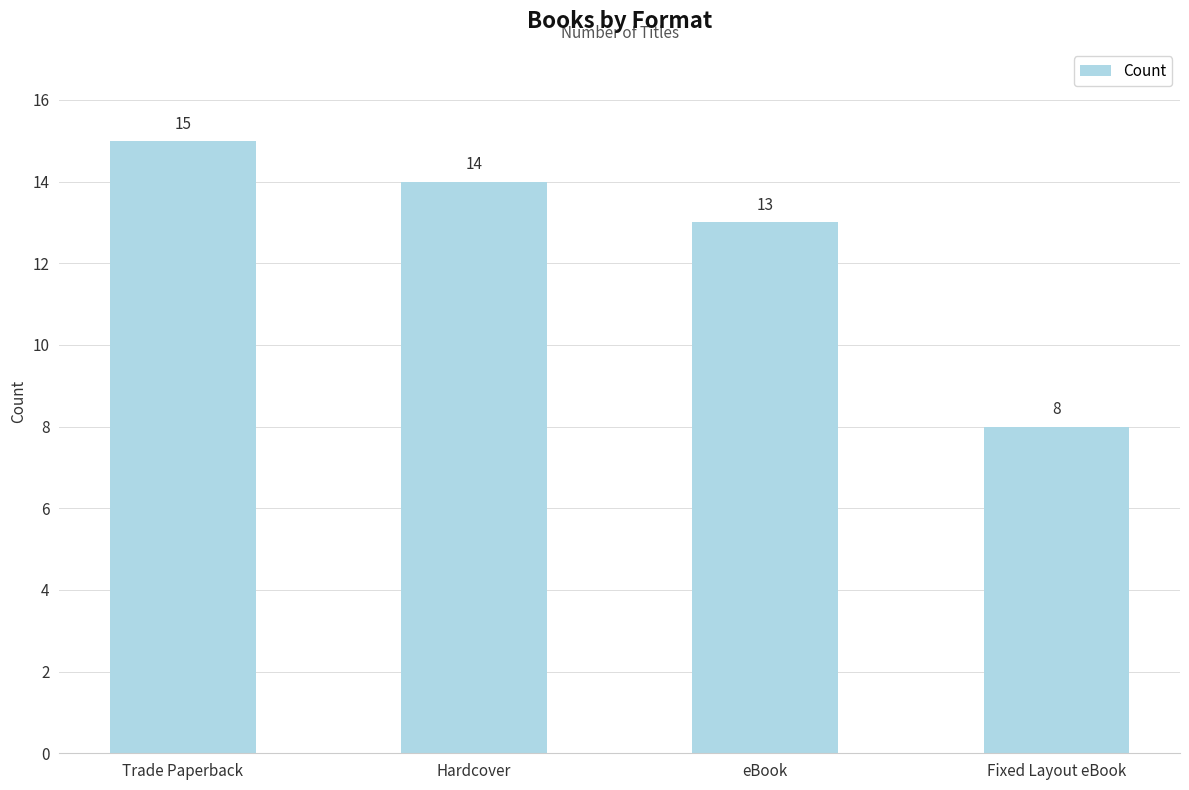

Reading left to right, what are all the values shown in this chart?

Trade Paperback=15	Hardcover=14	eBook=13	Fixed Layout eBook=8